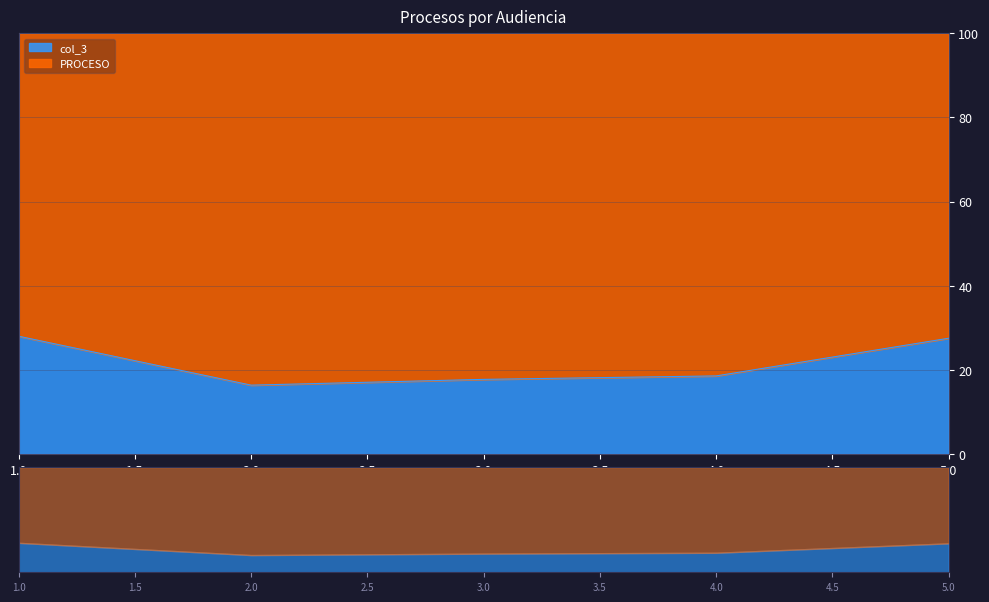

At which label is the value closest to 22?

4